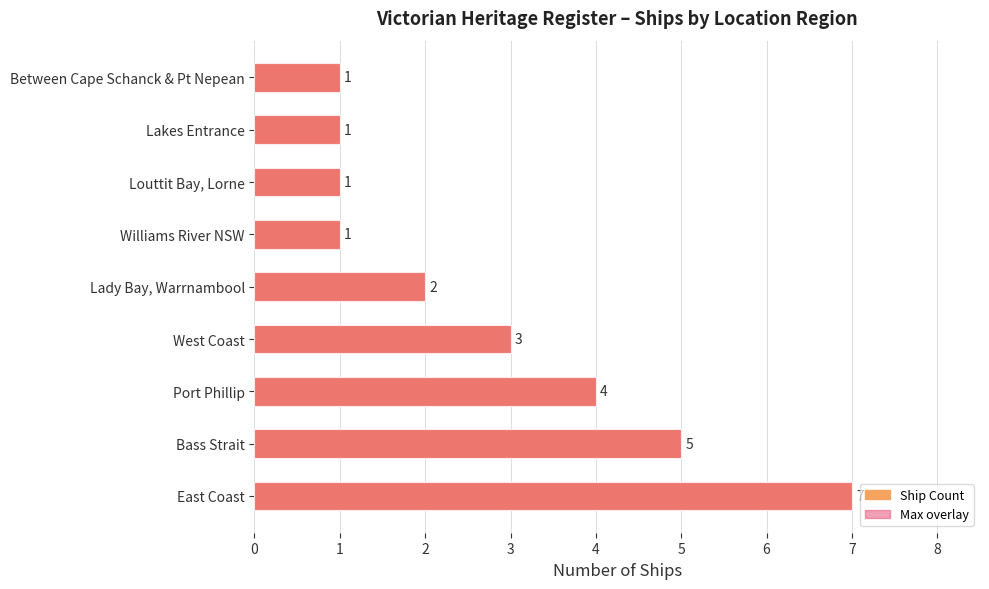

Which has a higher value, 8 or 3?

3